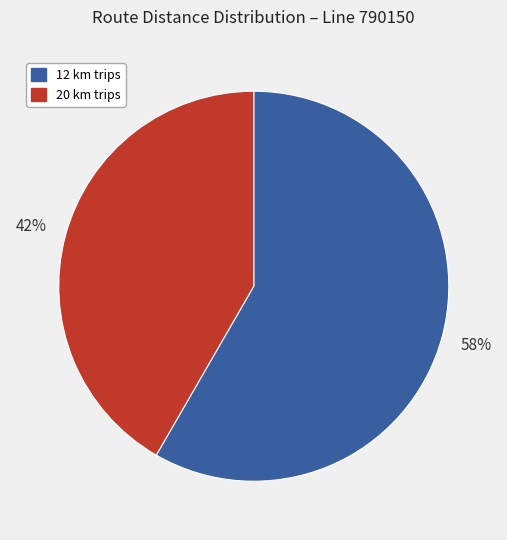

To the nearest percent, what is the average slice percentage?

50%